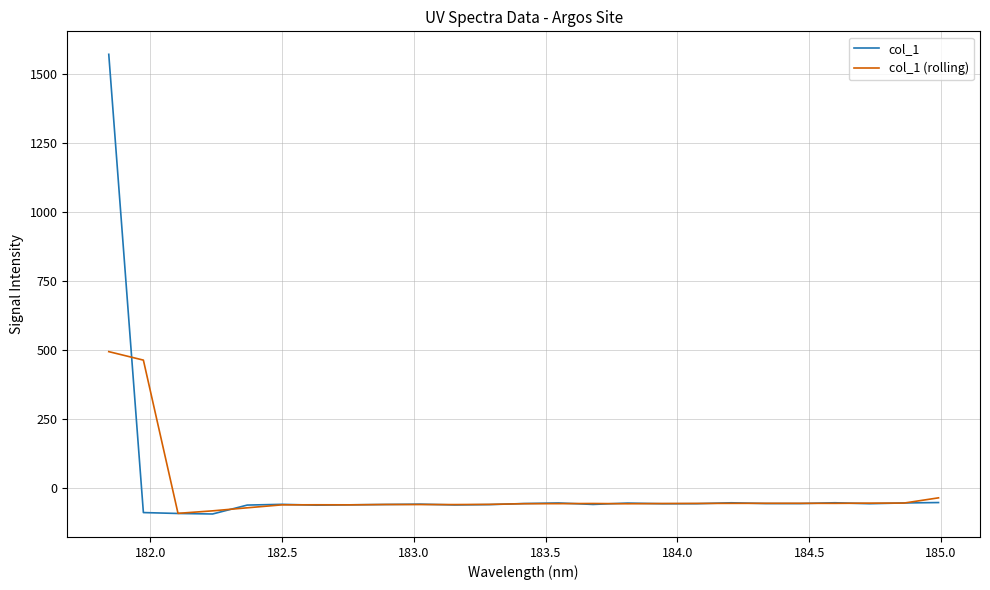

What is the greatest value displayed?

1572.3